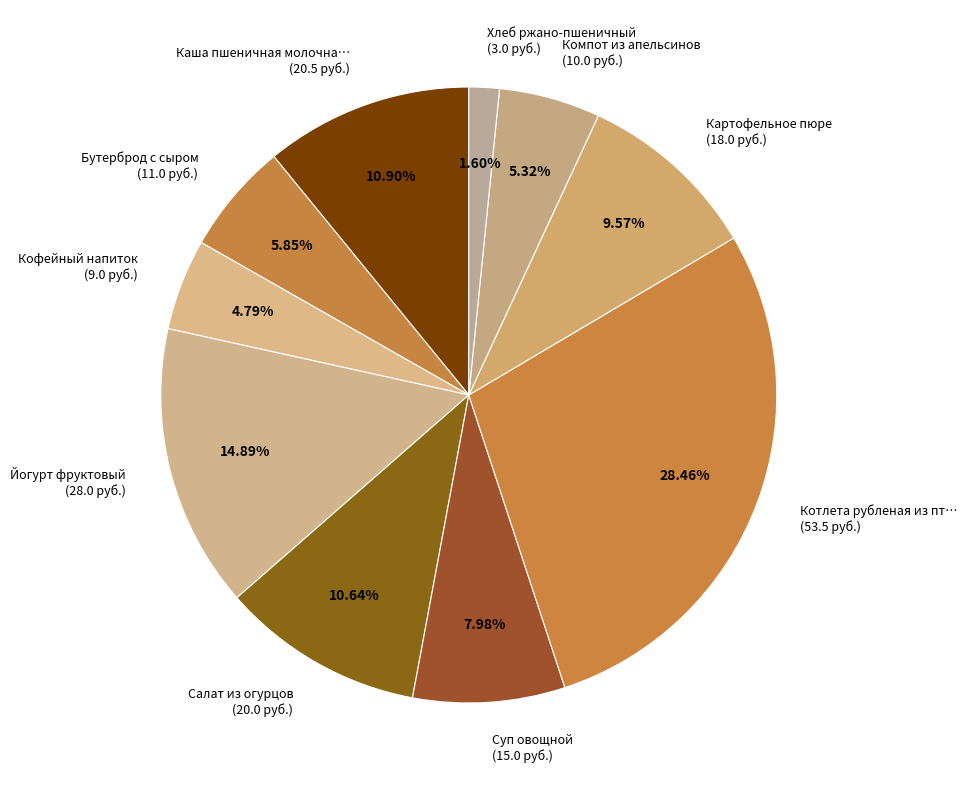

Is the sum of Компот из апельсинов (10.0 руб.) and Кофейный напиток (9.0 руб.) greater than half?

No